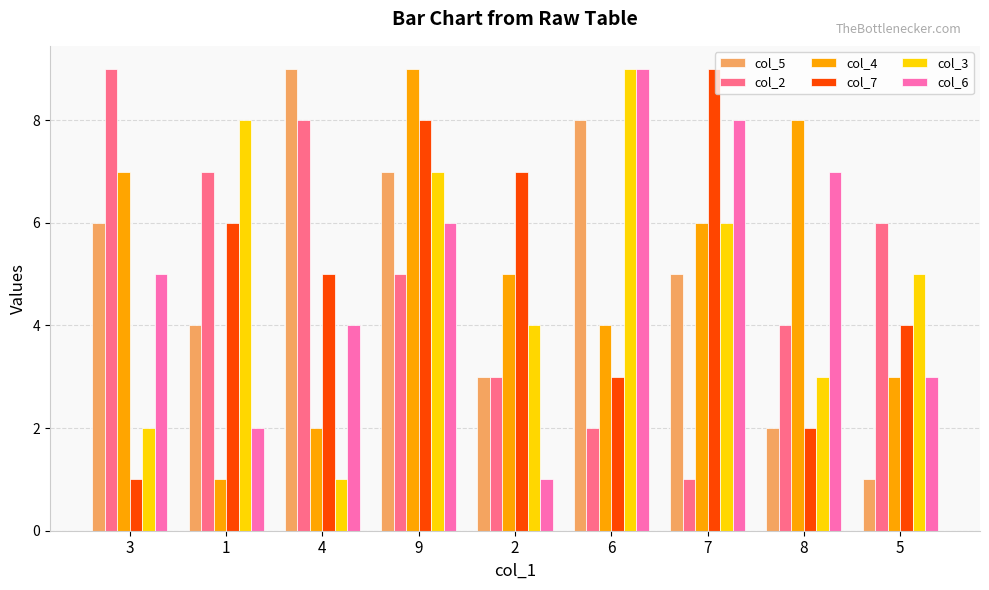

What is the difference between the highest and lowest values at 1?

7